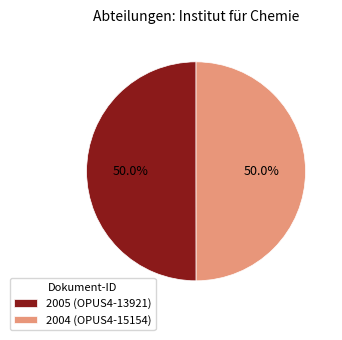

What is the ratio of the value at 2005 (OPUS4-13921) to the value at 2004 (OPUS4-15154)?

1.0